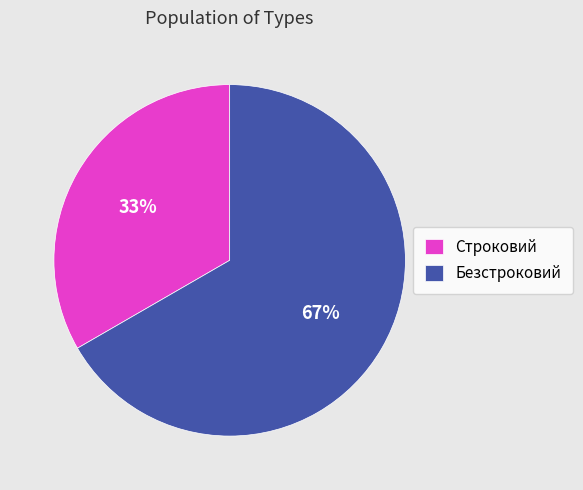

Which category accounts for the majority?

Безстроковий